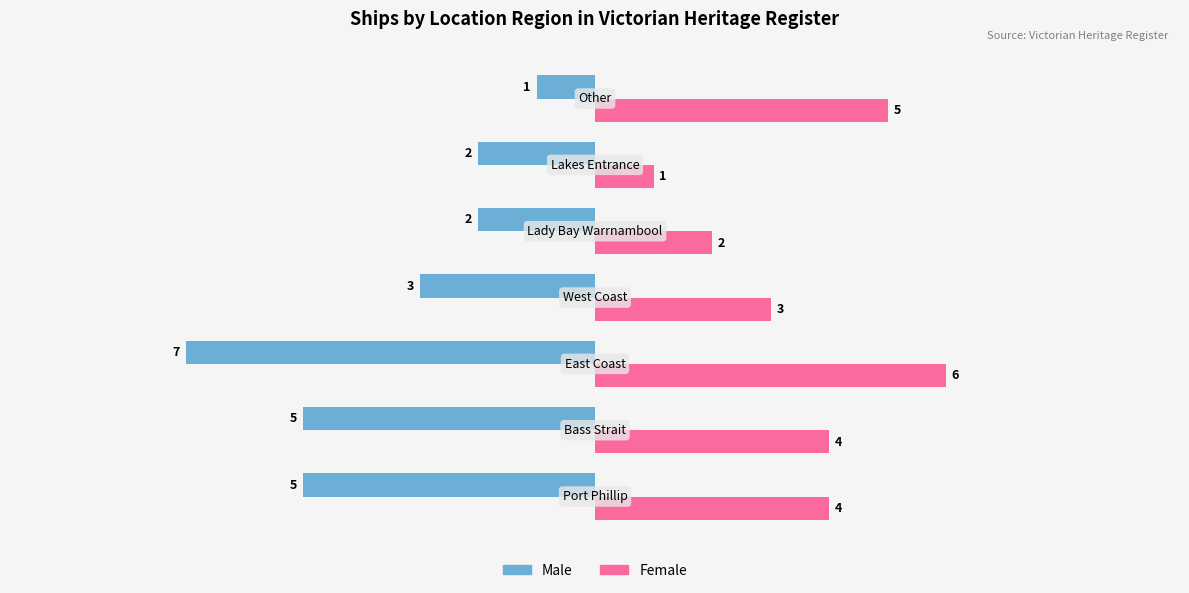

What is the difference between the maximum and minimum values in the Male series?

6